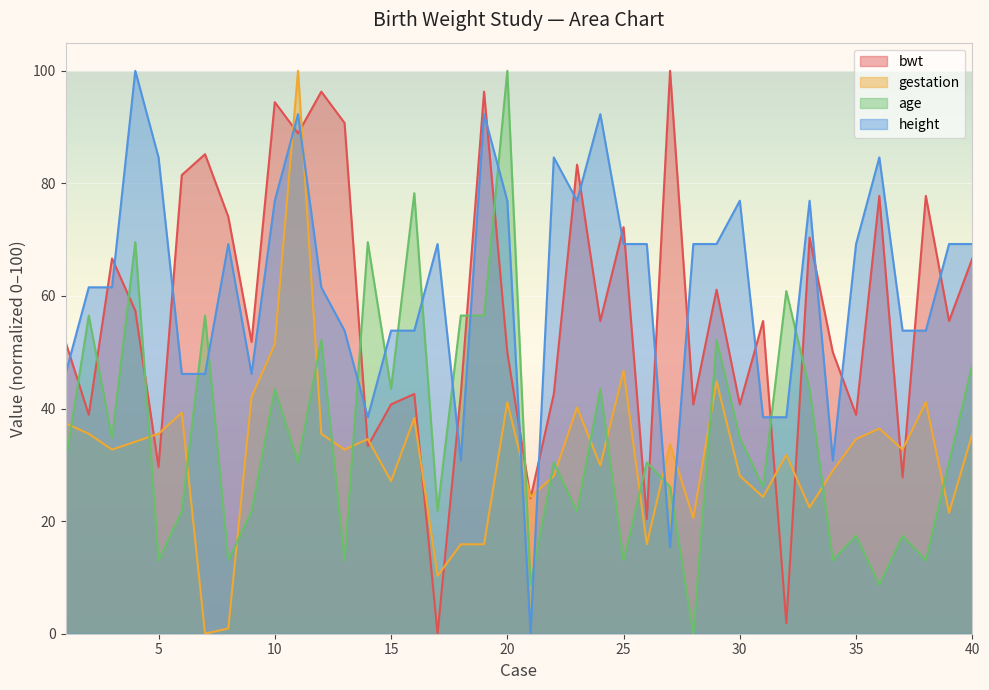

What is the total value across all series at 15?

165.2